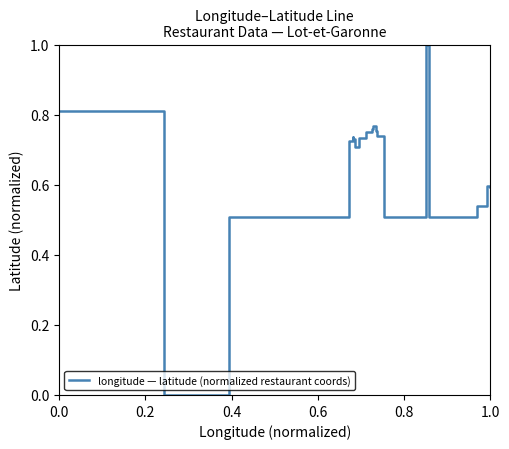

How many points are lower than both their immediate neighbors (excluding endpoints)?

4